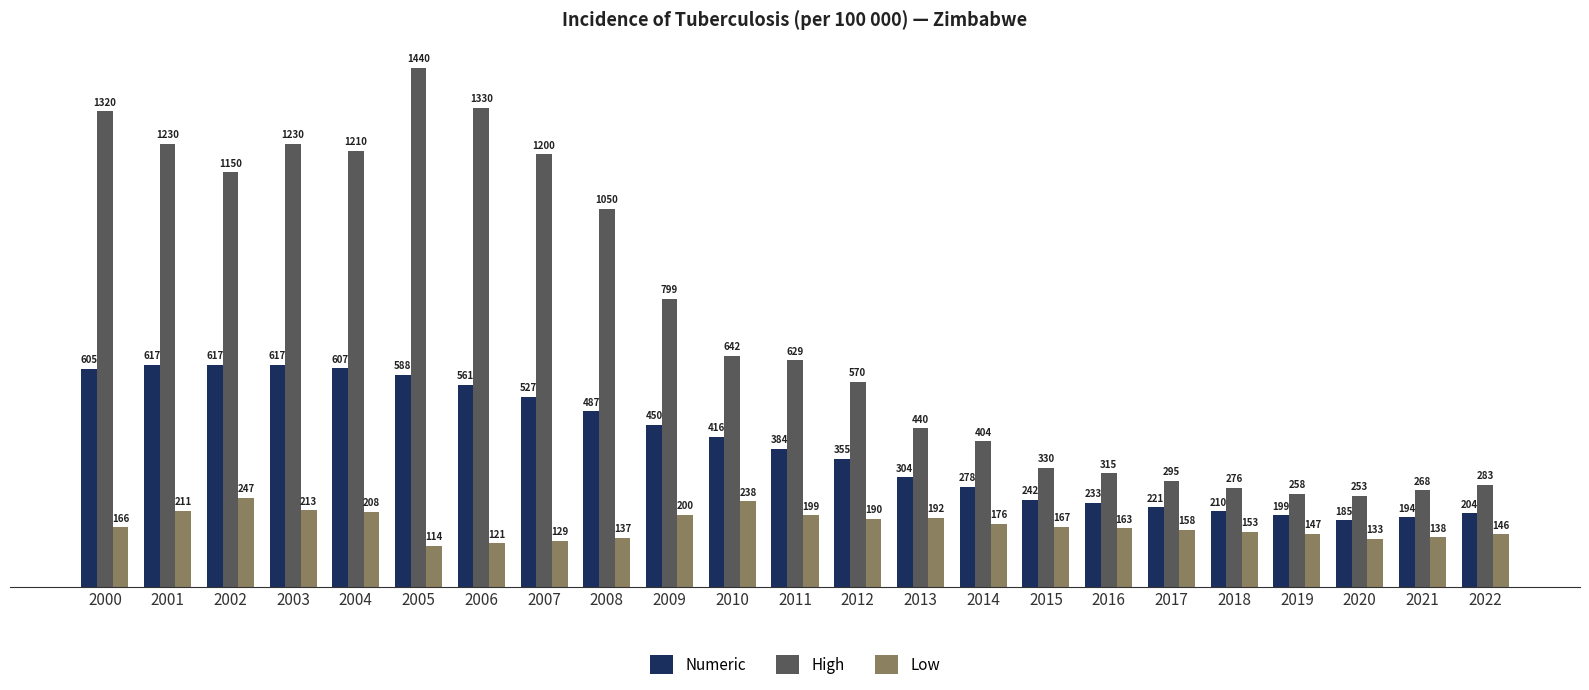

Does the chart contain stacked bars?

No